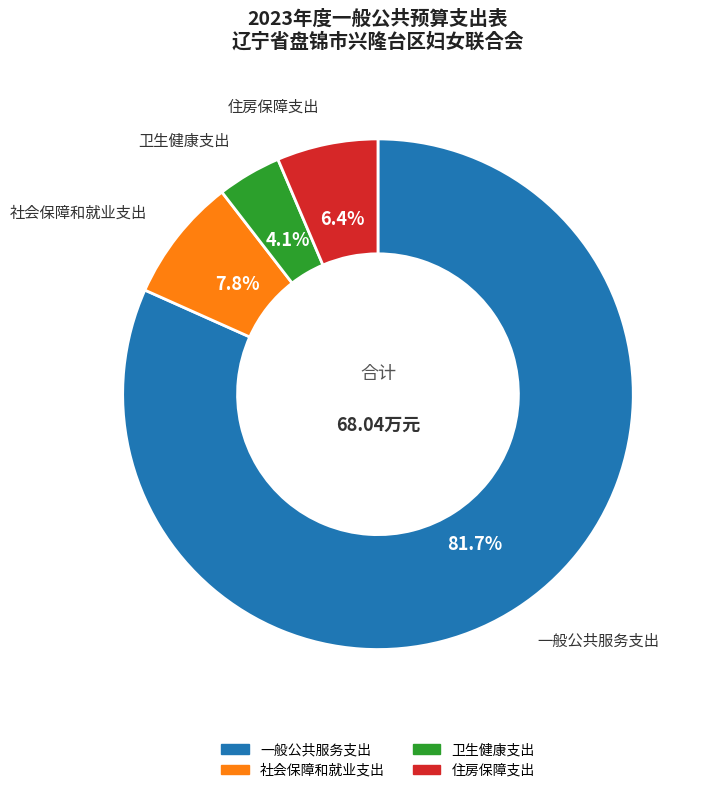

What portion of the pie excludes 一般公共服务支出?

18.3%